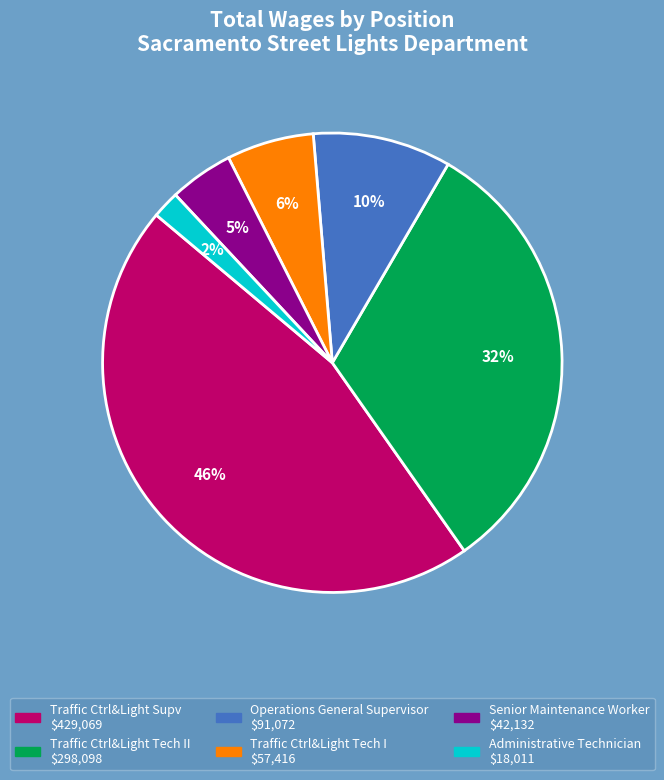

To the nearest percent, what is the average slice percentage?

17%